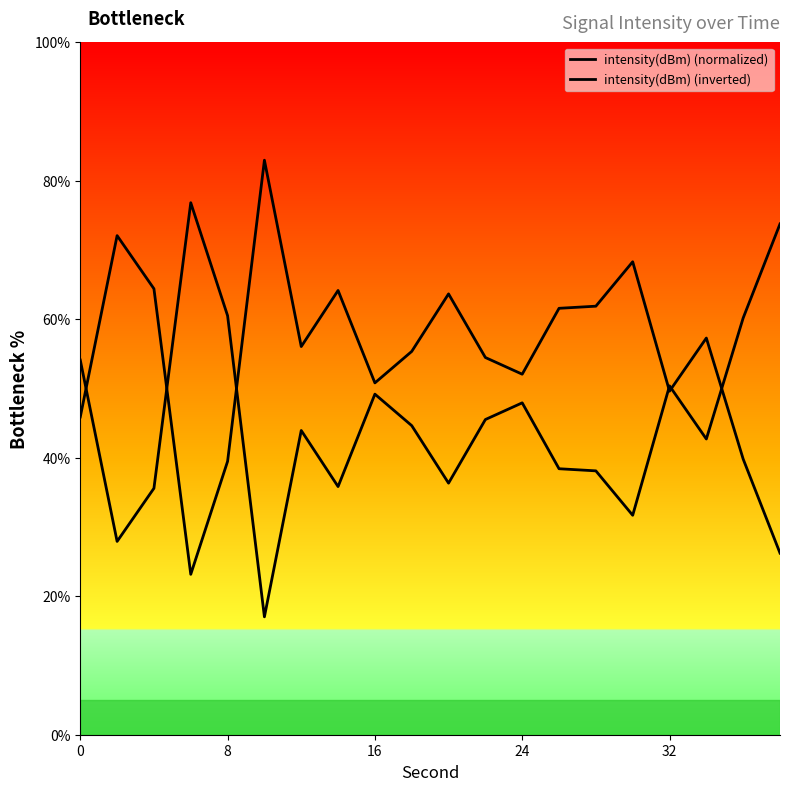

What is the value of the intensity(dBm) (normalized) point at the 20th from the left?

73.8